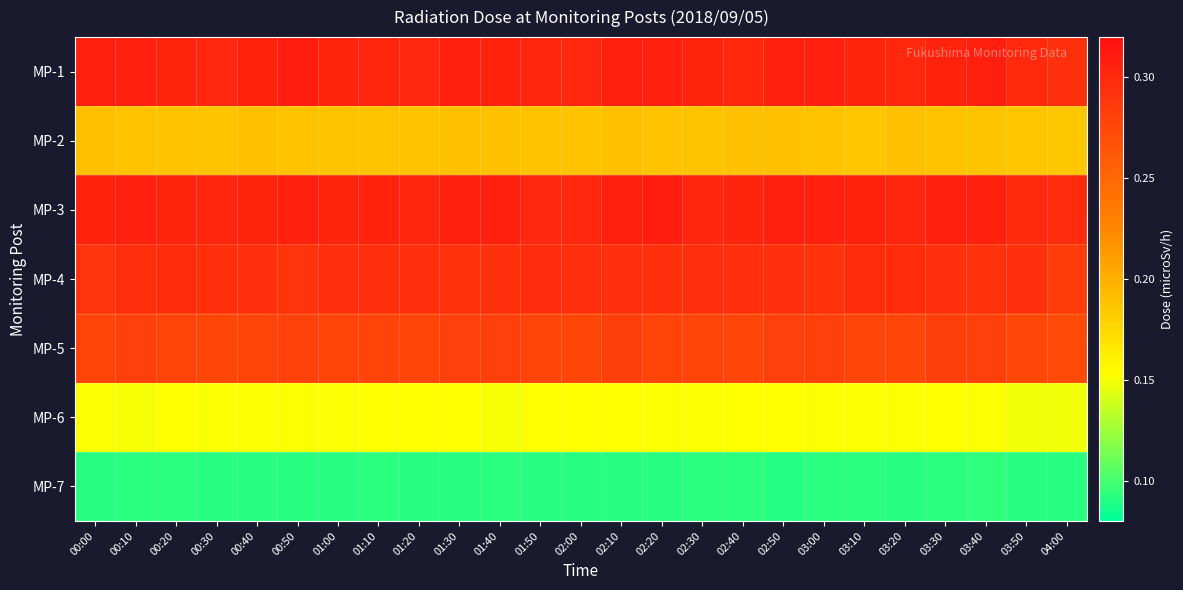

List the series in order of their peak value, highest first.

MP-1, MP-3, MP-4, MP-5, MP-2, MP-6, MP-7